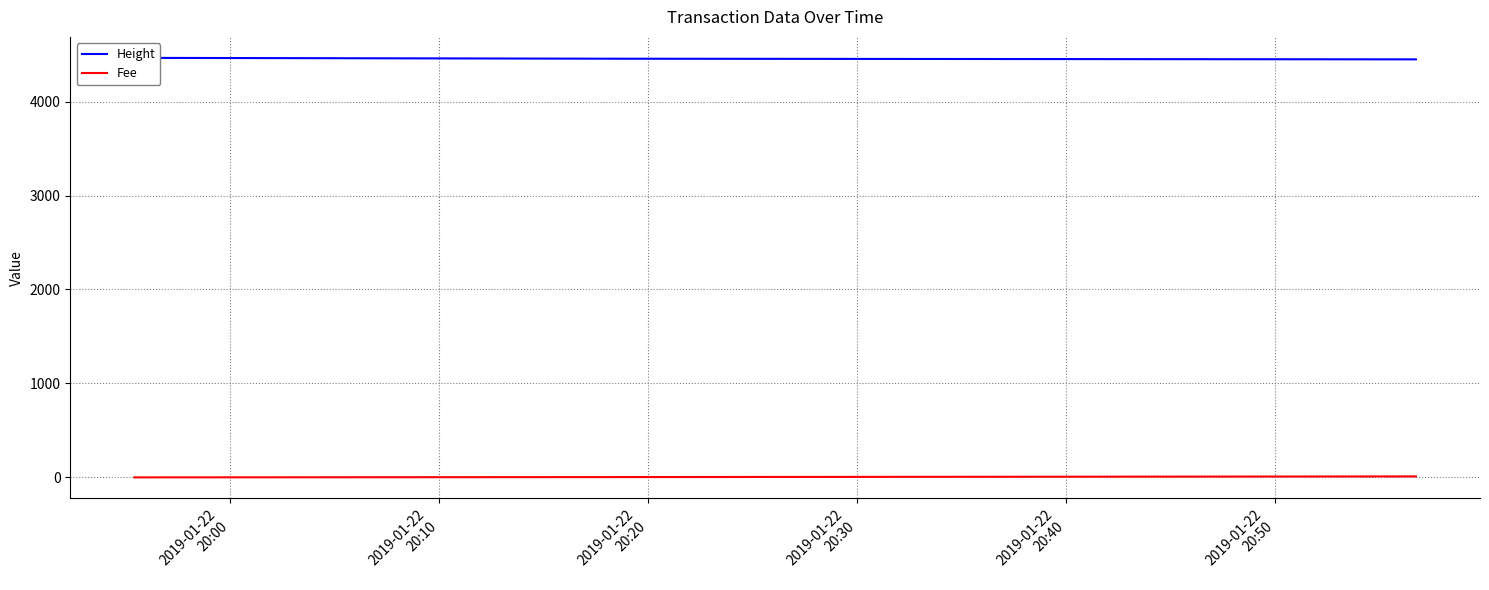

What is the difference between the second highest and minimum values in the Height series?

7.0